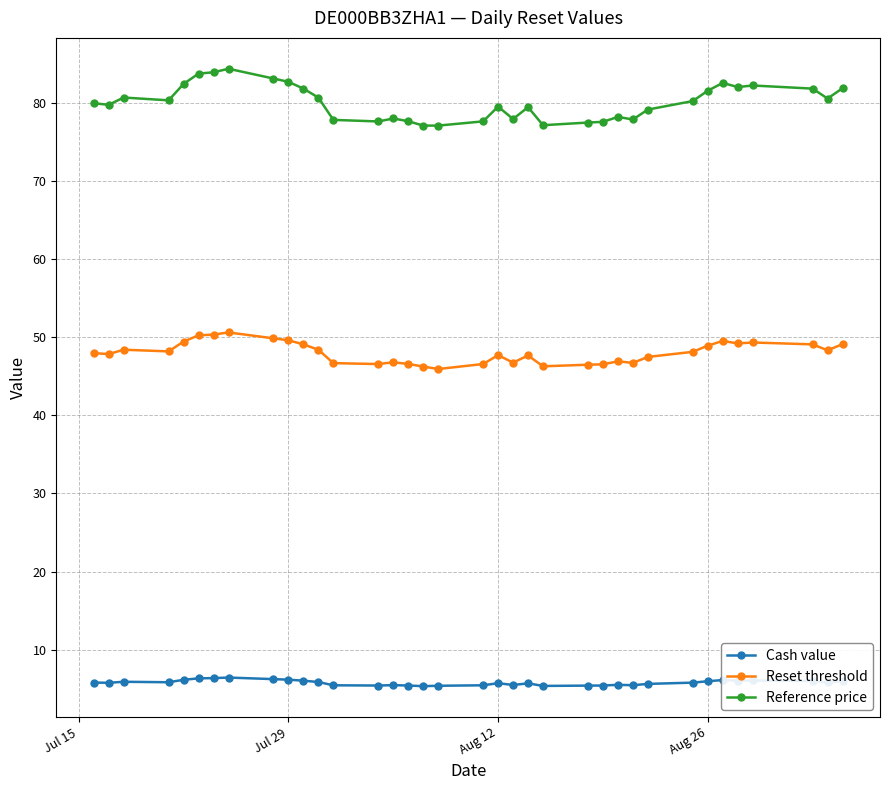

List the series in order of their overall mean, lowest first.

Cash value, Reset threshold, Reference price